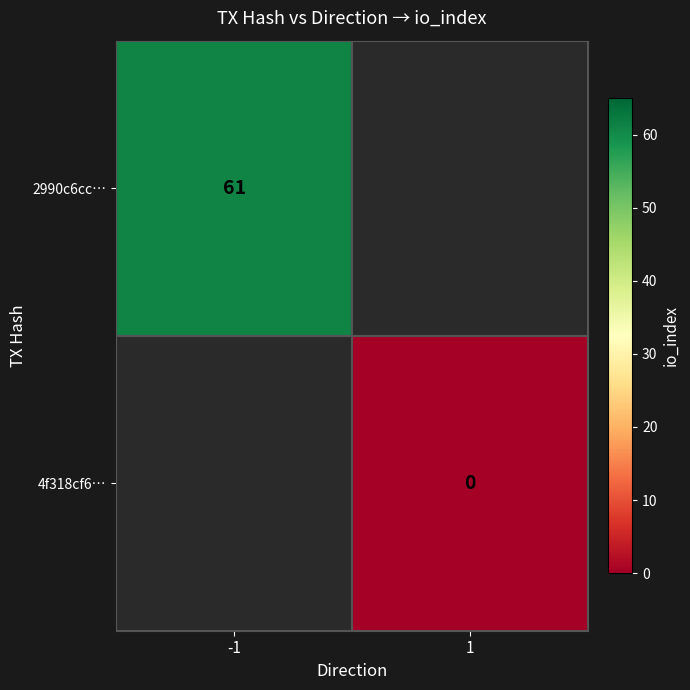

Is it true that 2990c6cc… equals 17 at -1?

False